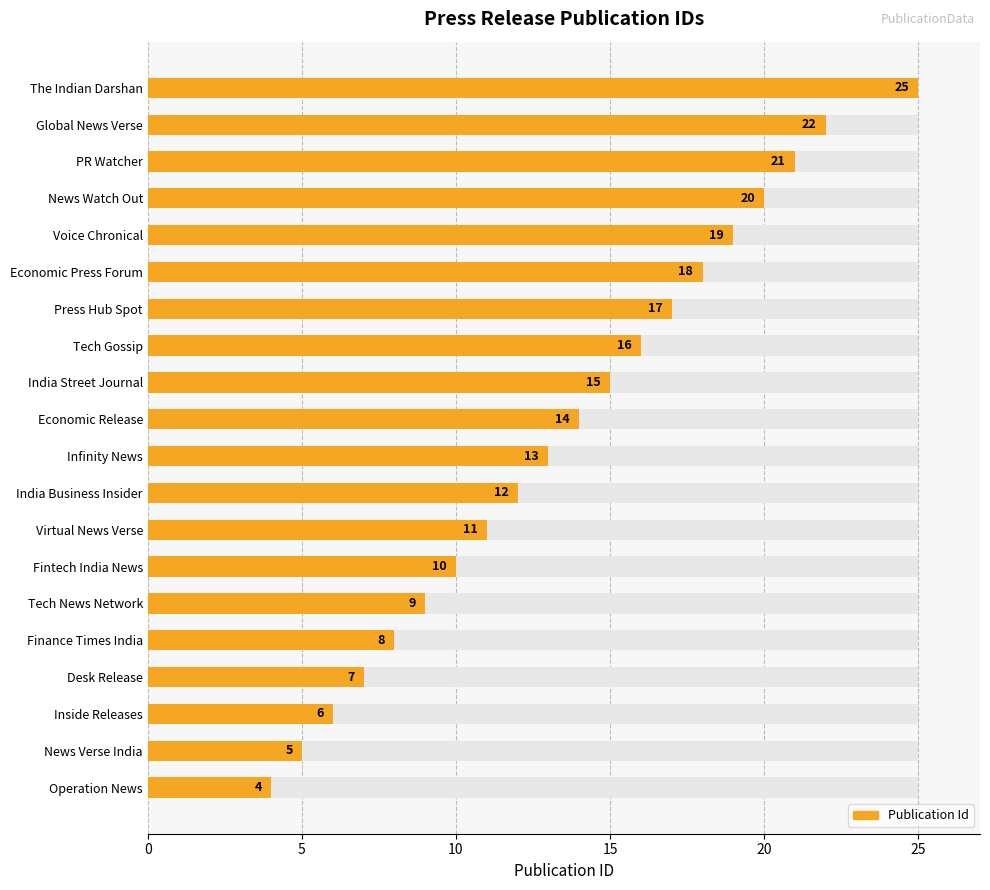

The Publication Id series shows 28 at 16. True or false?

False